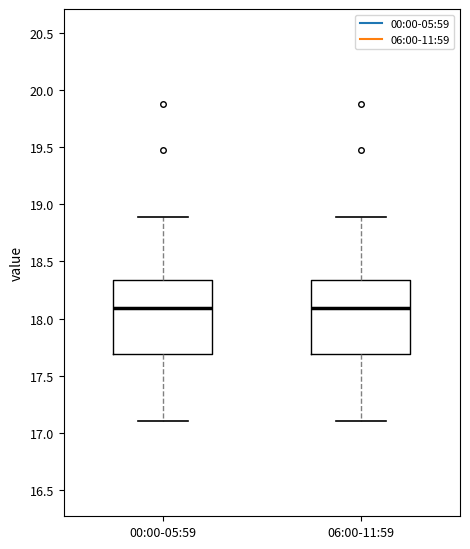

Reading left to right, transcribe this box plot: for each box, give where its median line is, the range the box spans, and where its two whiskers end, as read against the y-axis. The values are not printed on the chart, so give them approximately, as read against the axis.

00:00-05:59: median 18.10, box 17.70 to 18.35, whiskers 17.10 to 18.90
06:00-11:59: median 18.10, box 17.70 to 18.35, whiskers 17.10 to 18.90